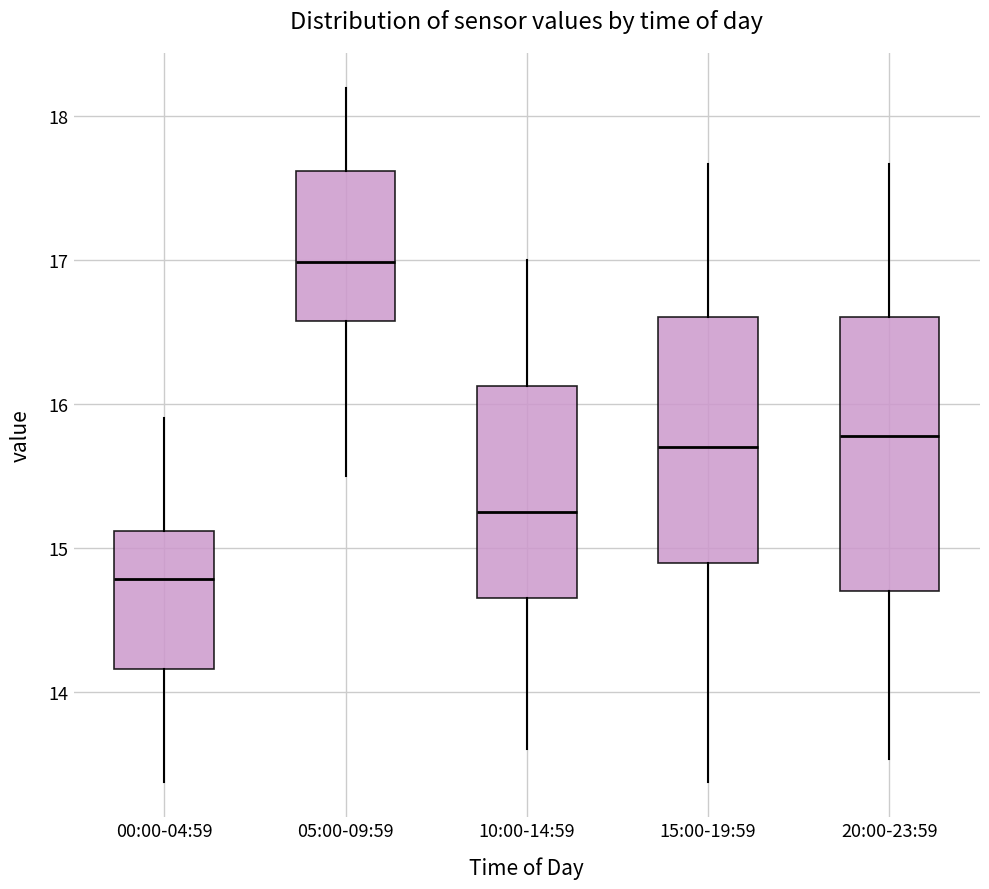

Which box's median line is the highest?

05:00-09:59